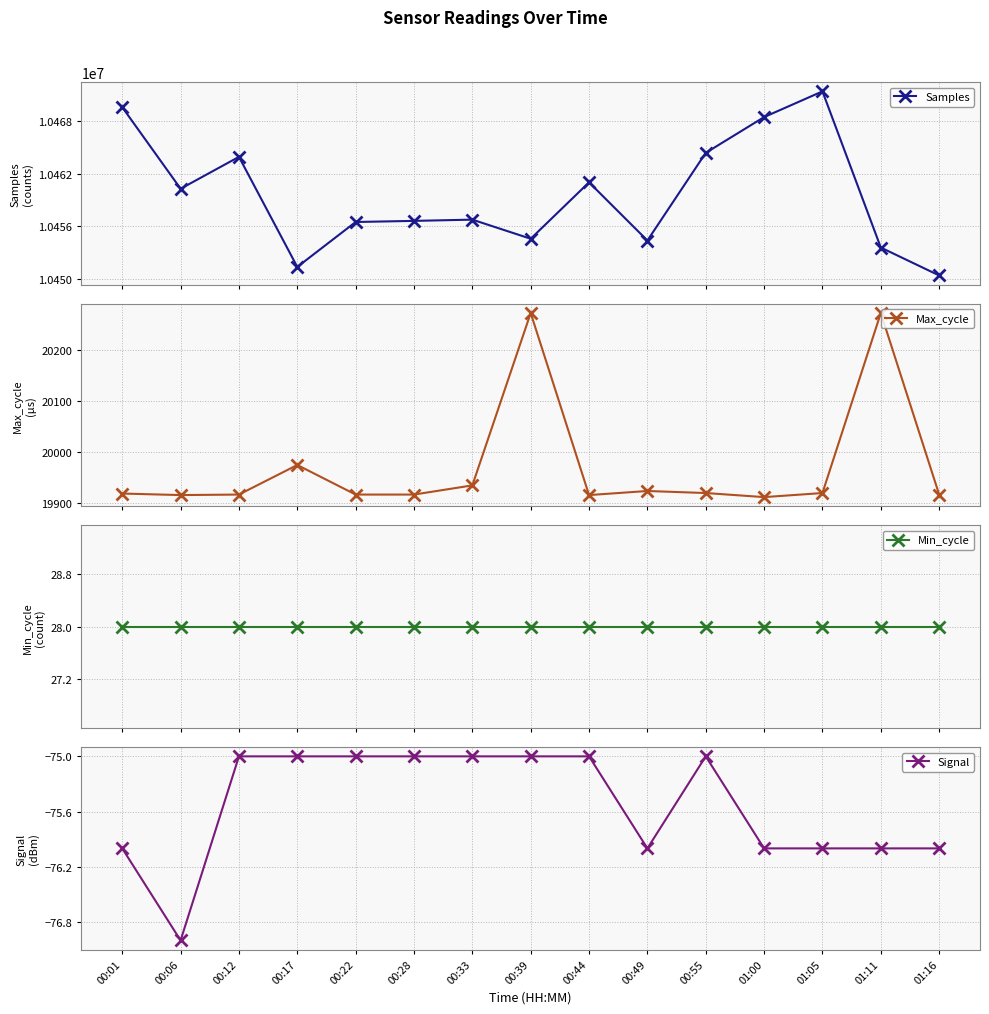

True or false: Samples has a value of 14000574 at 00:44.

False